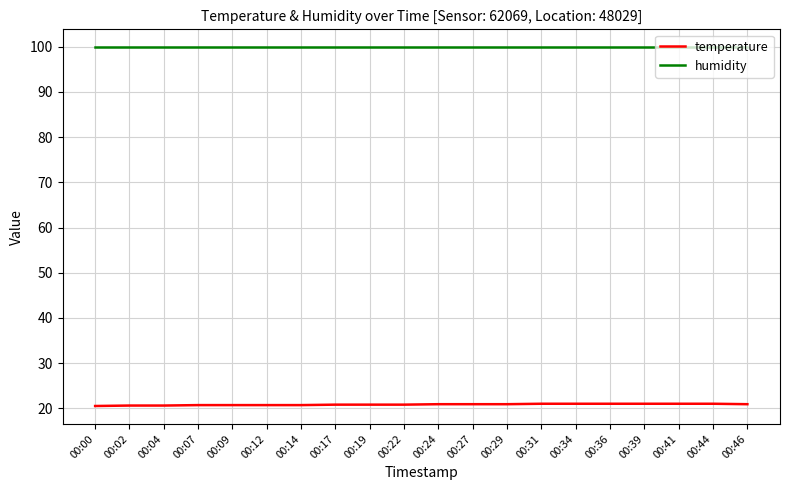

What are all the series names shown in the legend?

temperature, humidity